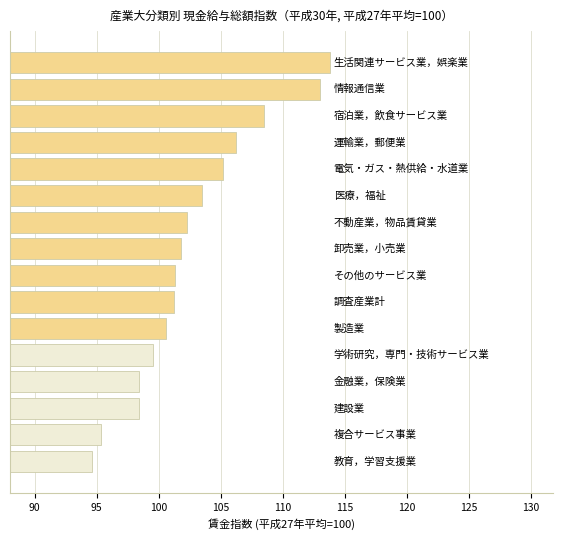

What is the smallest value displayed?

94.6